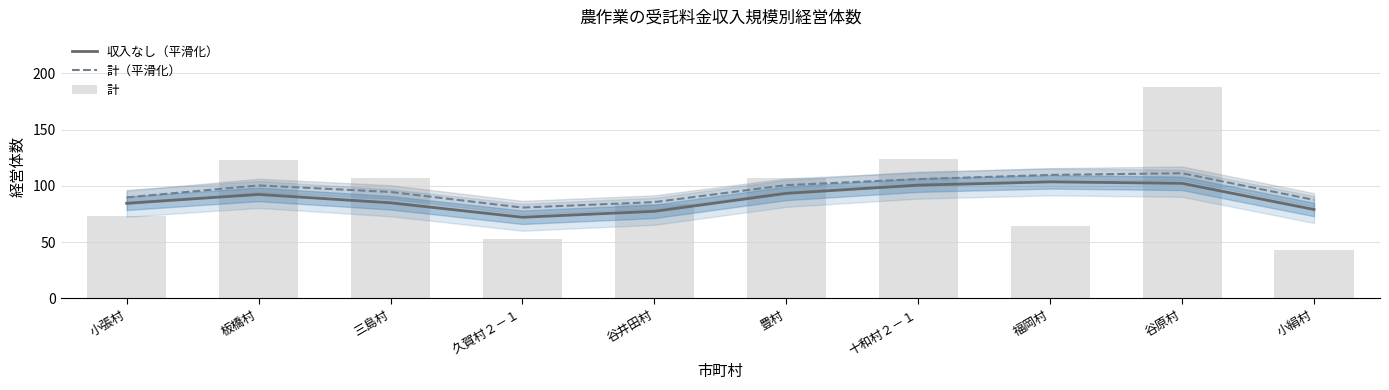

Between 板橋村 and 谷原村, which is larger?

谷原村